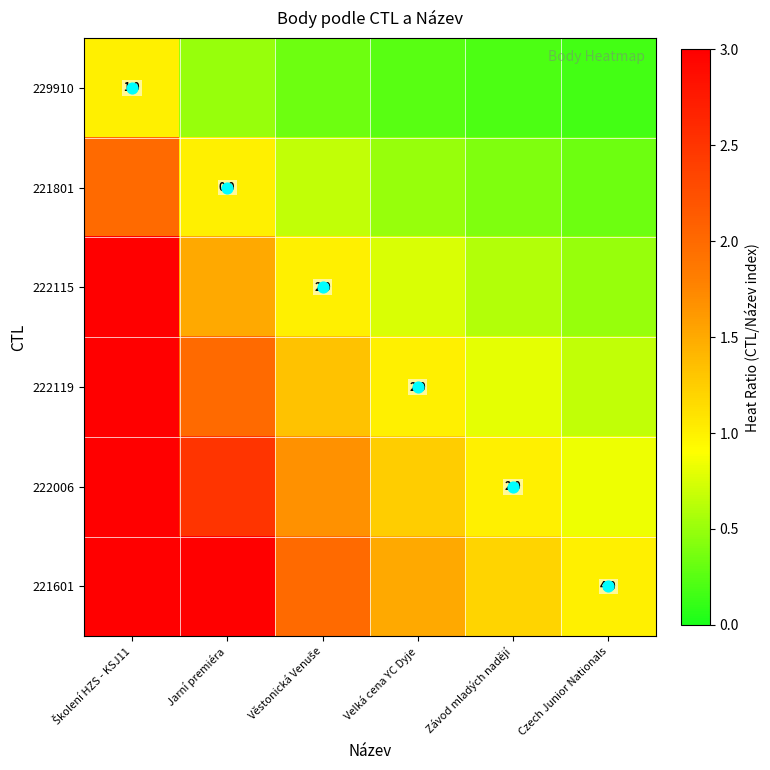

At which category does the chart reach its peak across all series?

Školení HZS - KSJ11